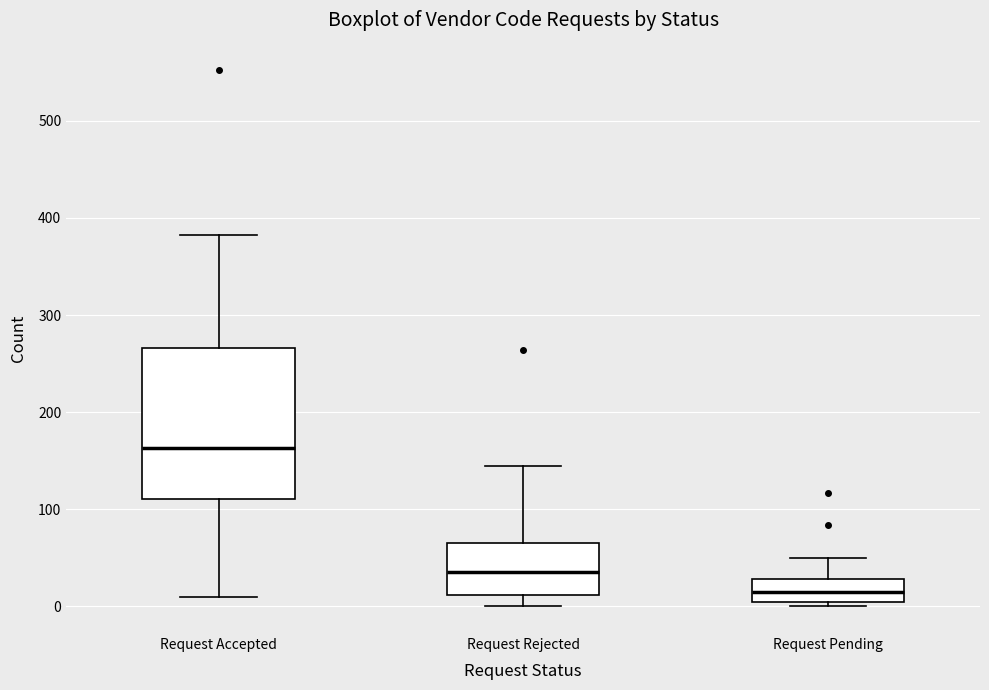

Which box is the tallest, from its lower edge to its upper edge?

Request Accepted